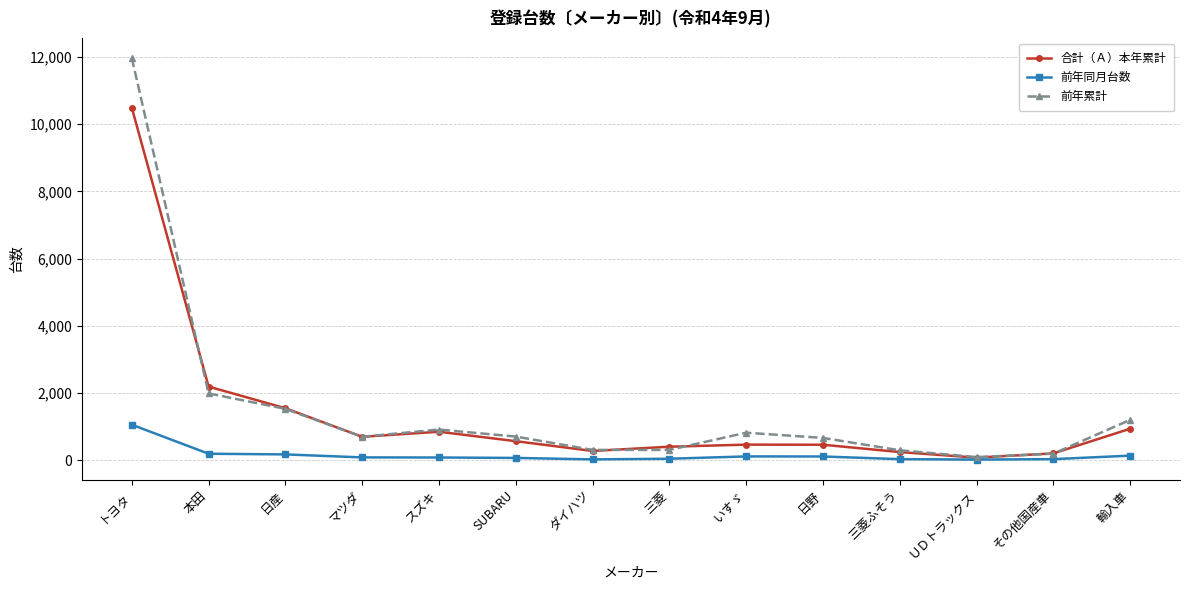

Does the chart have visible grid lines?

Yes